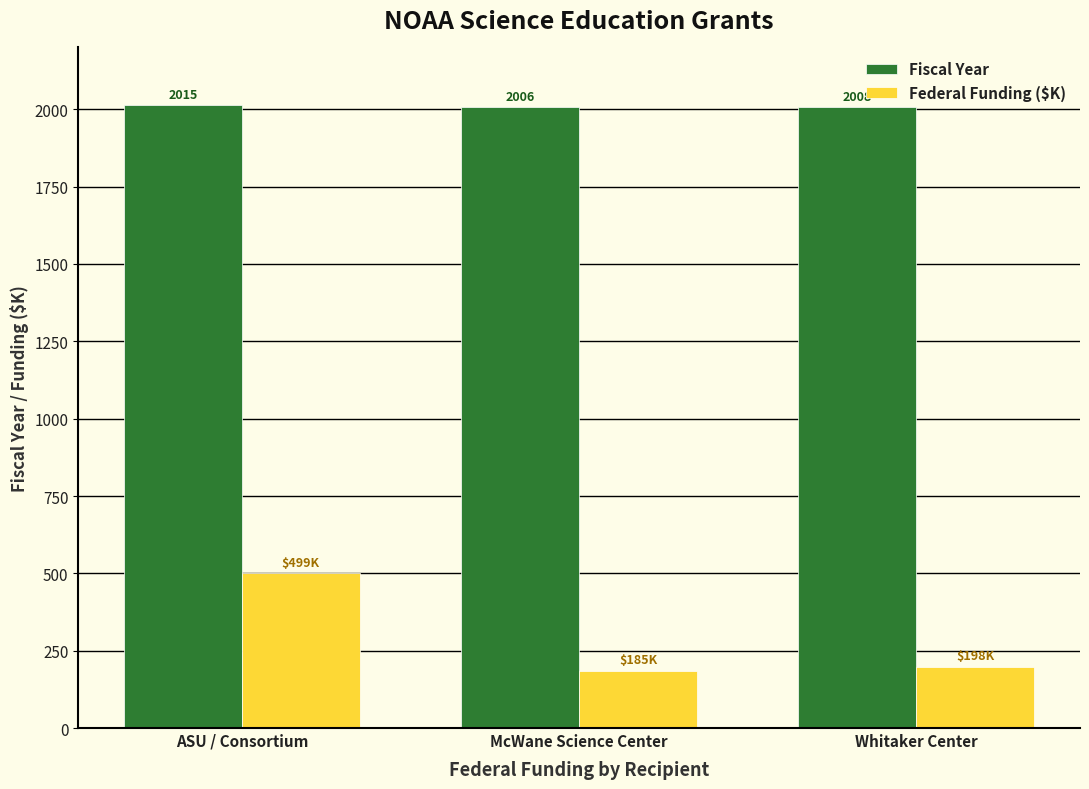

At which label does Fiscal Year reach its peak?

ASU / Consortium